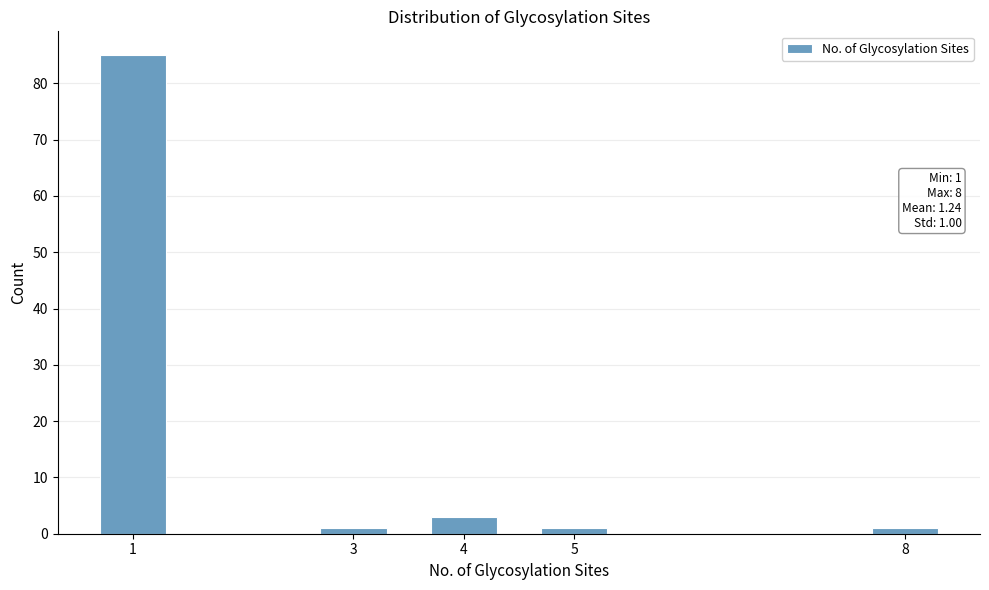

Reading left to right, list all the values displayed in this chart.

85	1	3	1	1